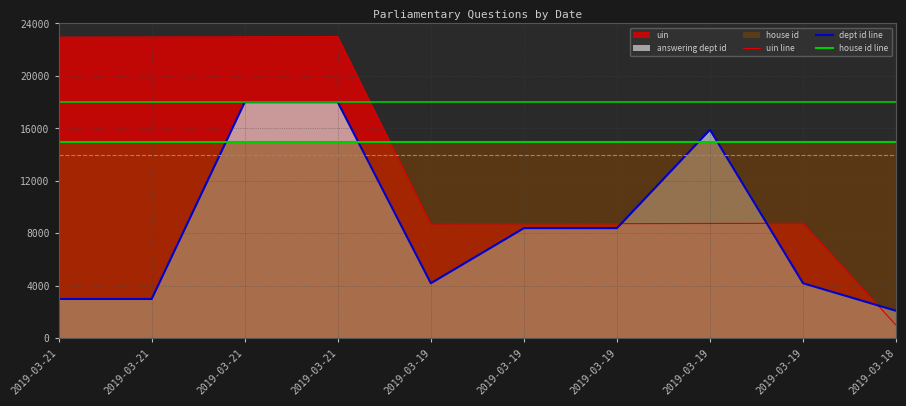

Rank the series by their average value, from highest to lowest.

house id line, uin line, dept id line